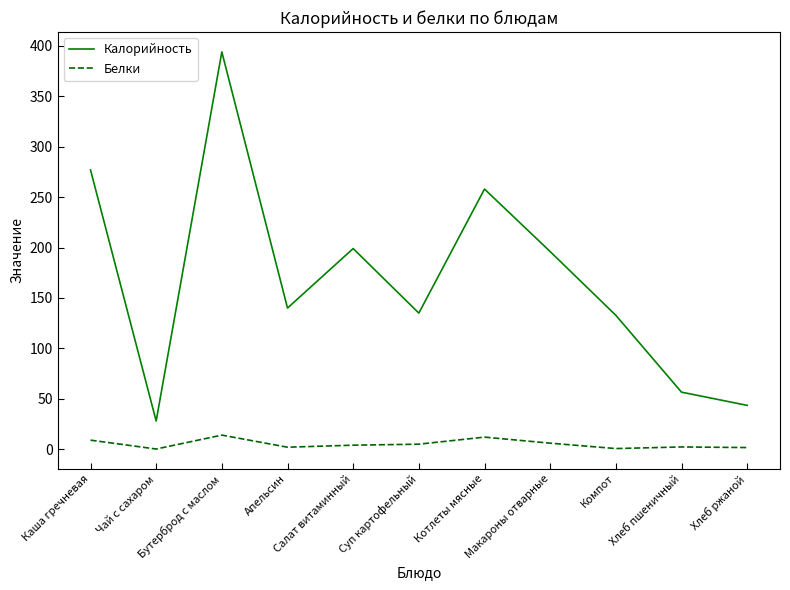

True or false: Белки and Калорийность cross at least once.

False